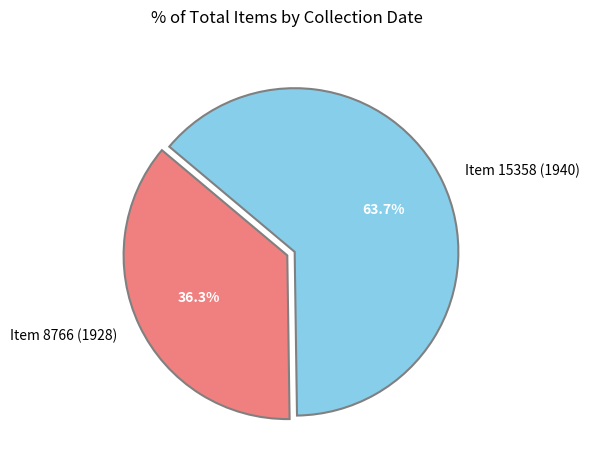

What is the smallest slice in the pie chart?

Item 8766 (1928)